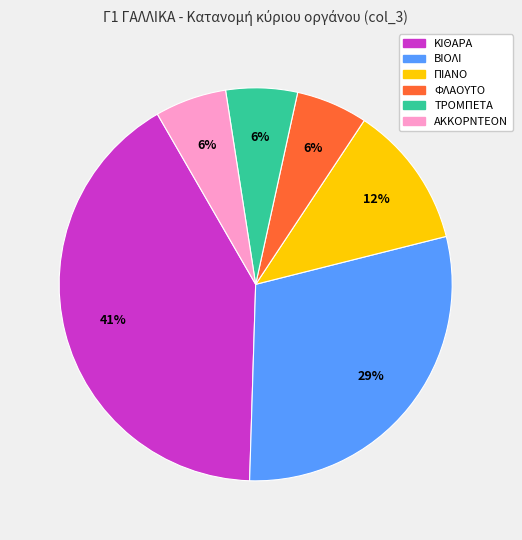

Is ΑΚΚΟΡΝΤΕΟΝ the majority of the pie?

No